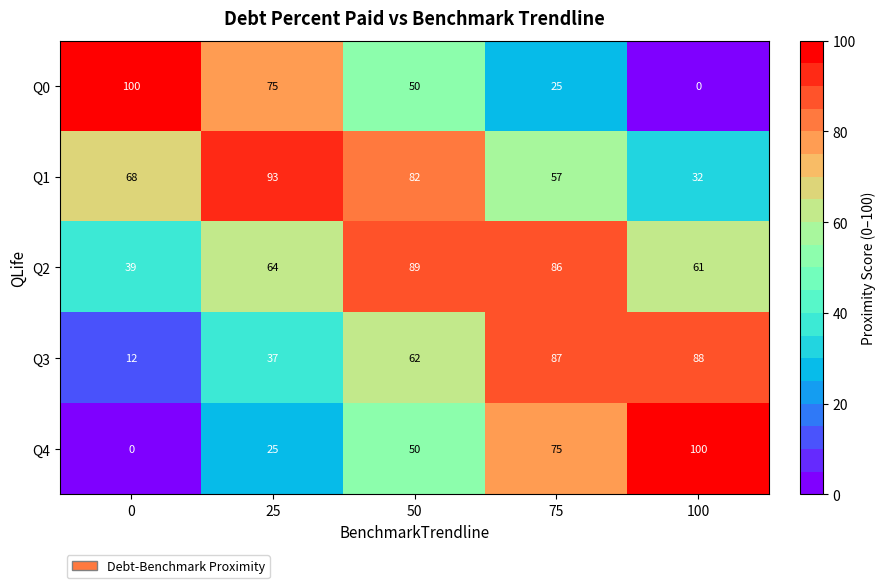

What is the sum of all Q4 values?

250